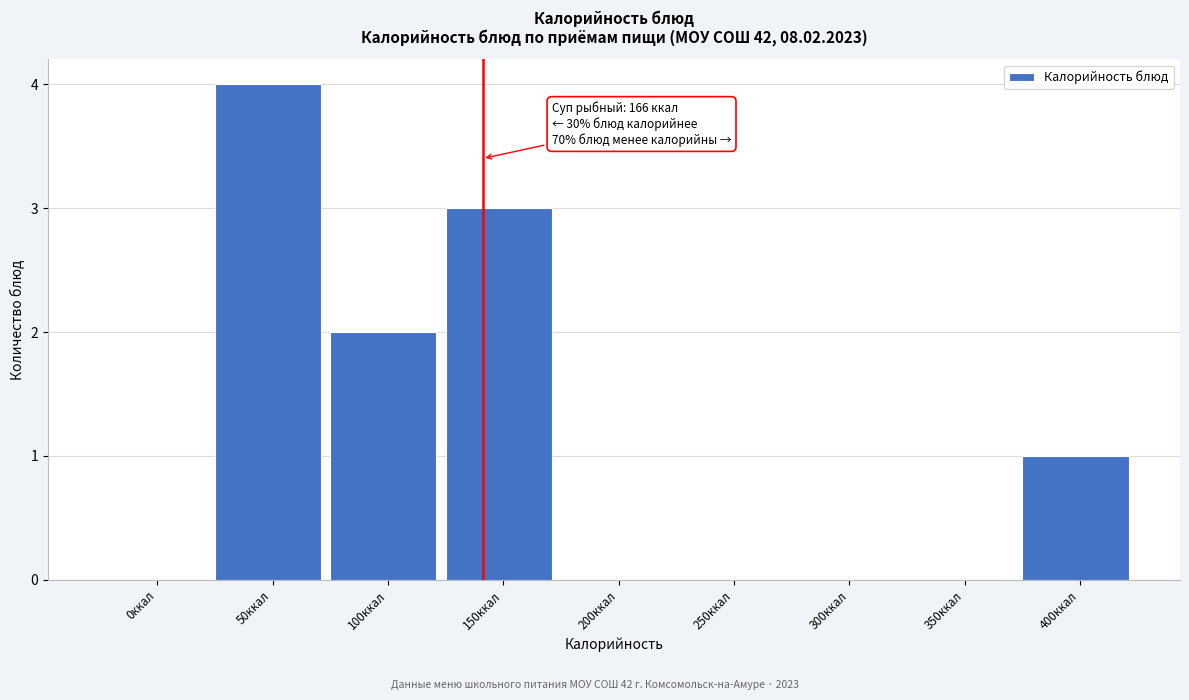

Reading right to left, what are all the values shown in this chart?

400ккал=1	350ккал=0	300ккал=0	250ккал=0	200ккал=0	150ккал=3	100ккал=2	50ккал=4	0ккал=0